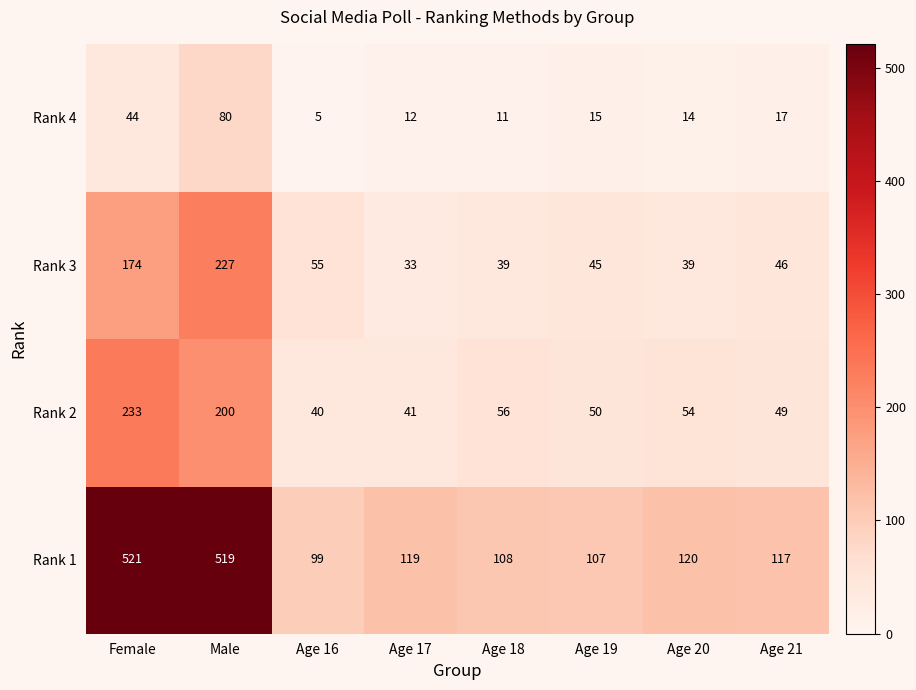

Rank the series at Age 17 from highest to lowest value.

Rank 1, Rank 2, Rank 3, Rank 4